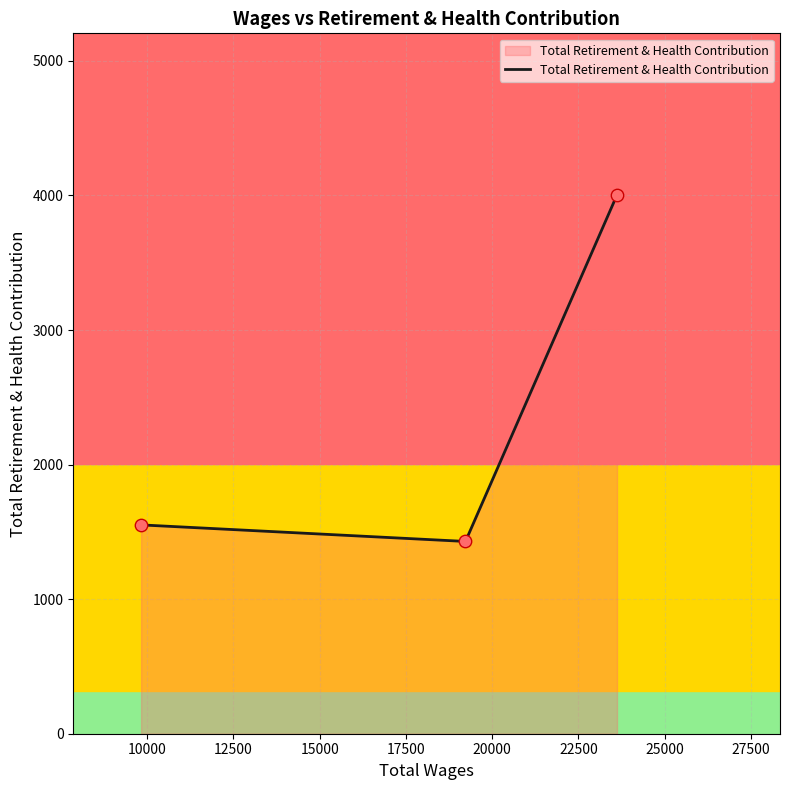

What is the difference between the maximum and minimum values?

2575